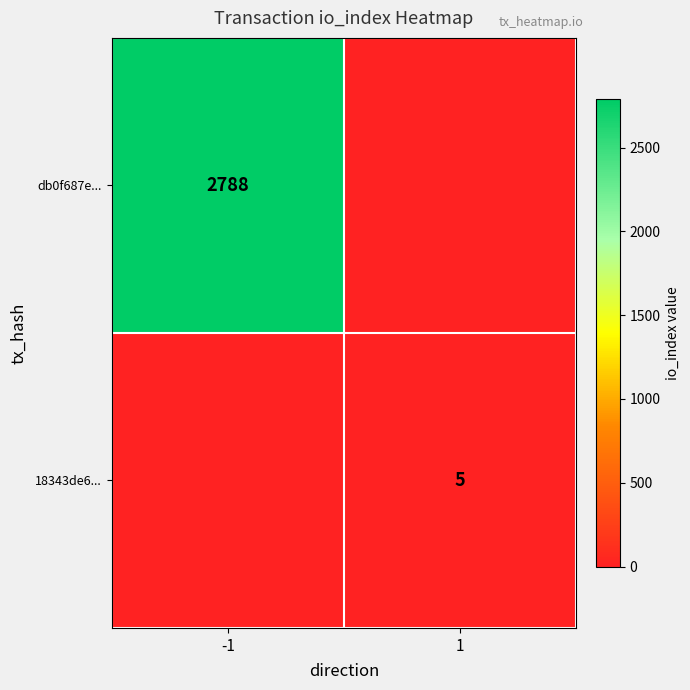

Is it true that db0f687e... equals 2788 at -1?

True